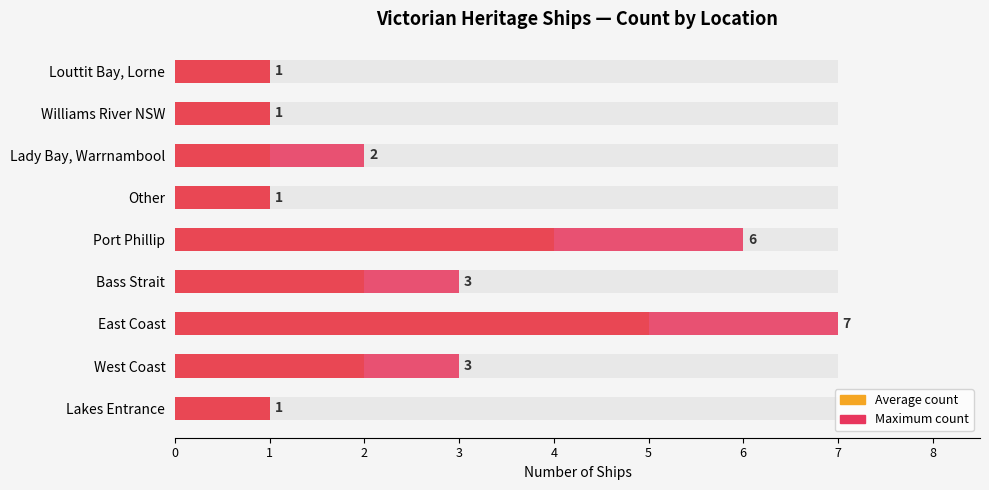

How many data points does each series have?

9